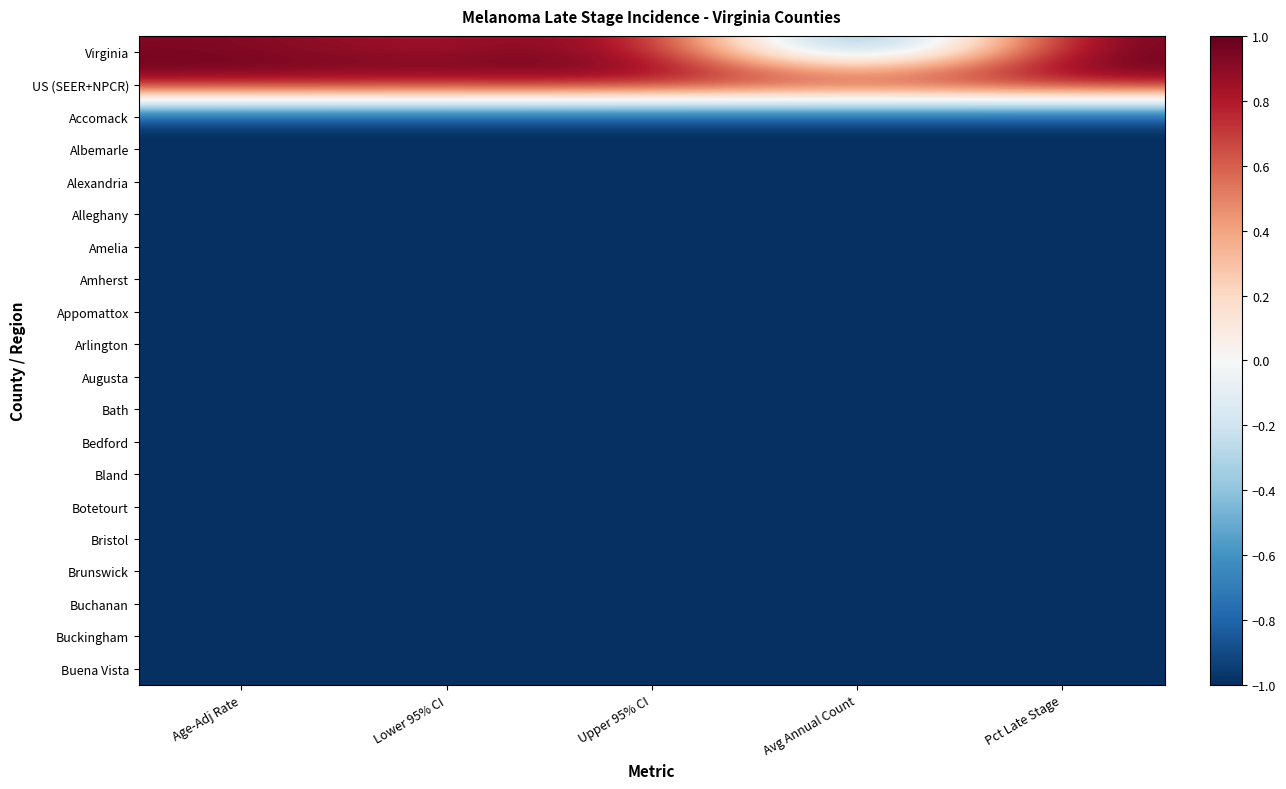

Which series has the largest range (max minus min)?

Virginia